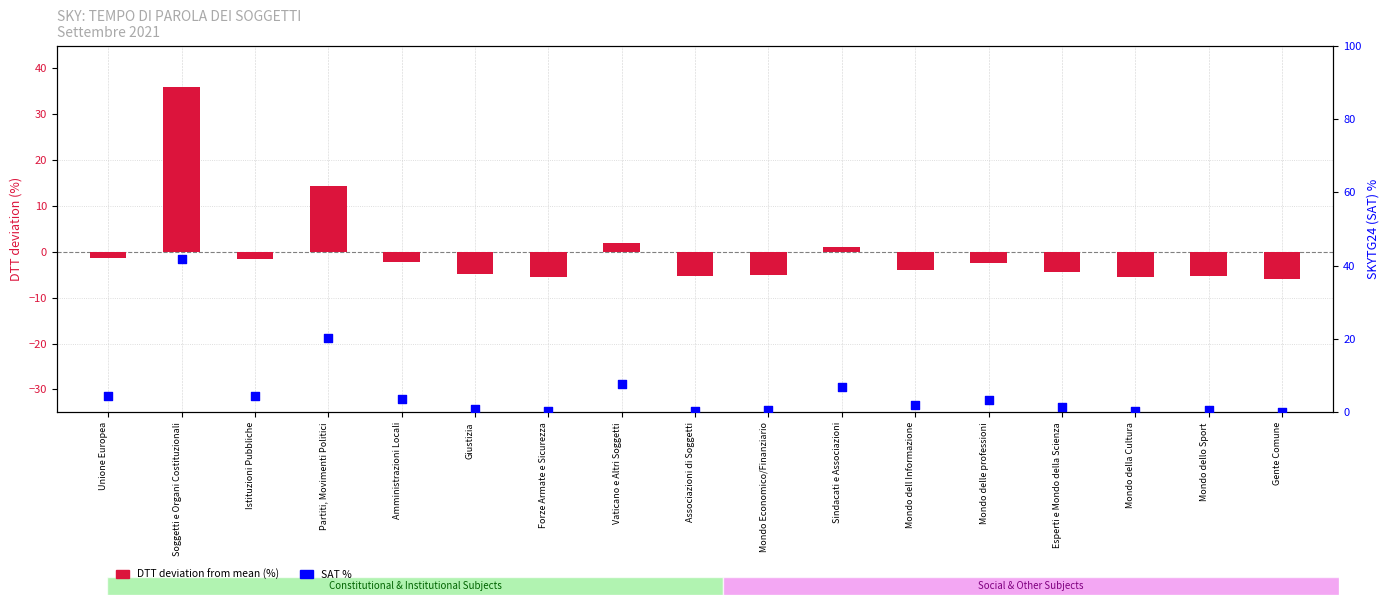

At which category is the sum across all series the highest?

Soggetti e Organi Costituzionali